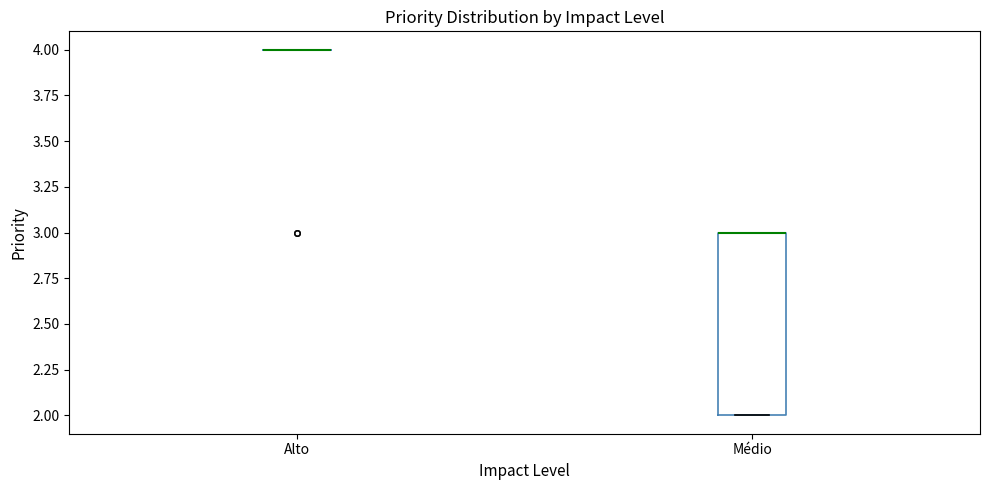

Reading left to right, read every box against the y-axis: the position of its median line, the range the box covers, and the ends of its whiskers. The values are not printed on the chart, so give them approximately, as read against the axis.

Alto: box collapsed to a line at 4, whiskers 4 to 4
Médio: median 3 (drawn on the box's upper edge), box 2 to 3, whiskers 2 to 3